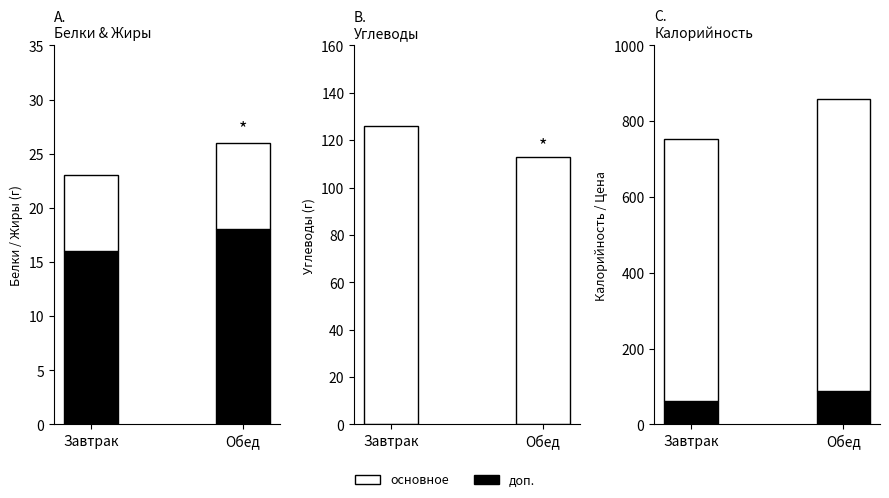

Rank the categories by Жиры value from lowest to highest.

Завтрак, Обед